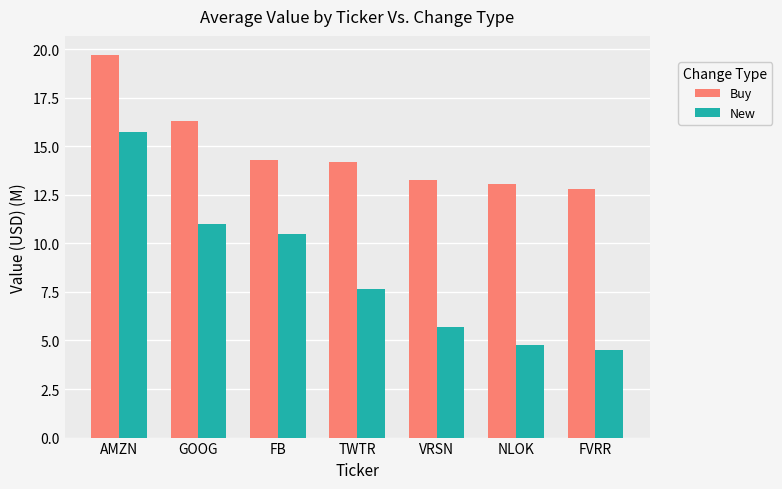

What is the difference between the New values at VRSN and AMZN?

10.1